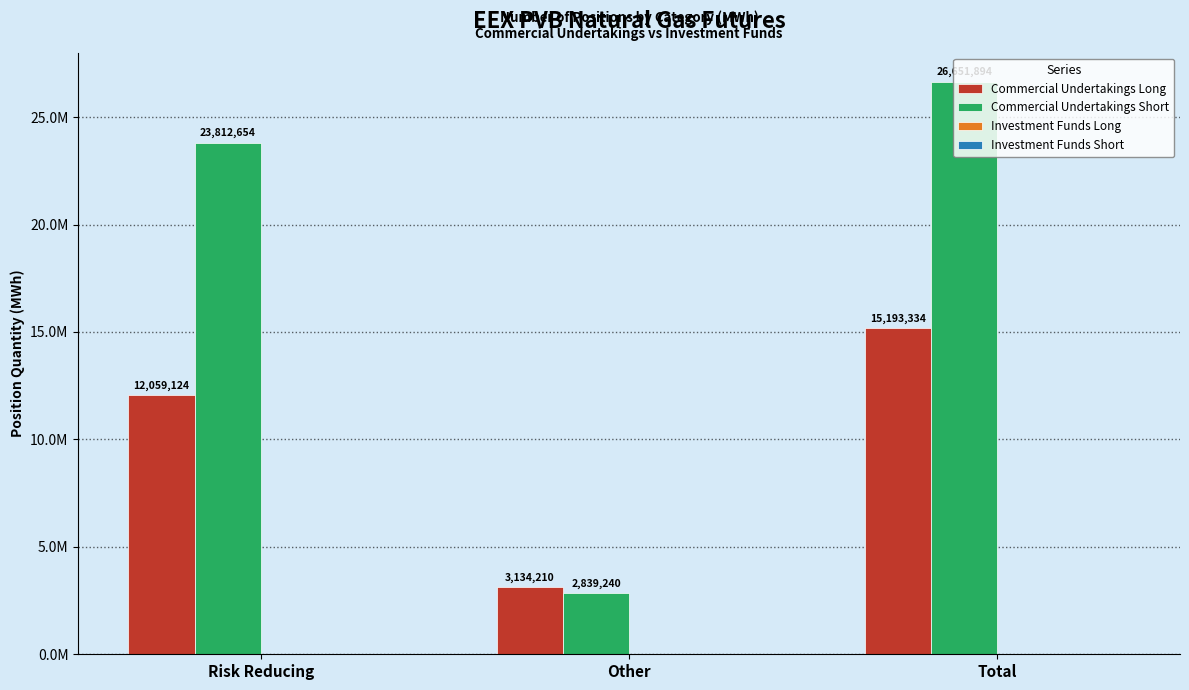

What is the label of the 2nd bar from the left?

Other